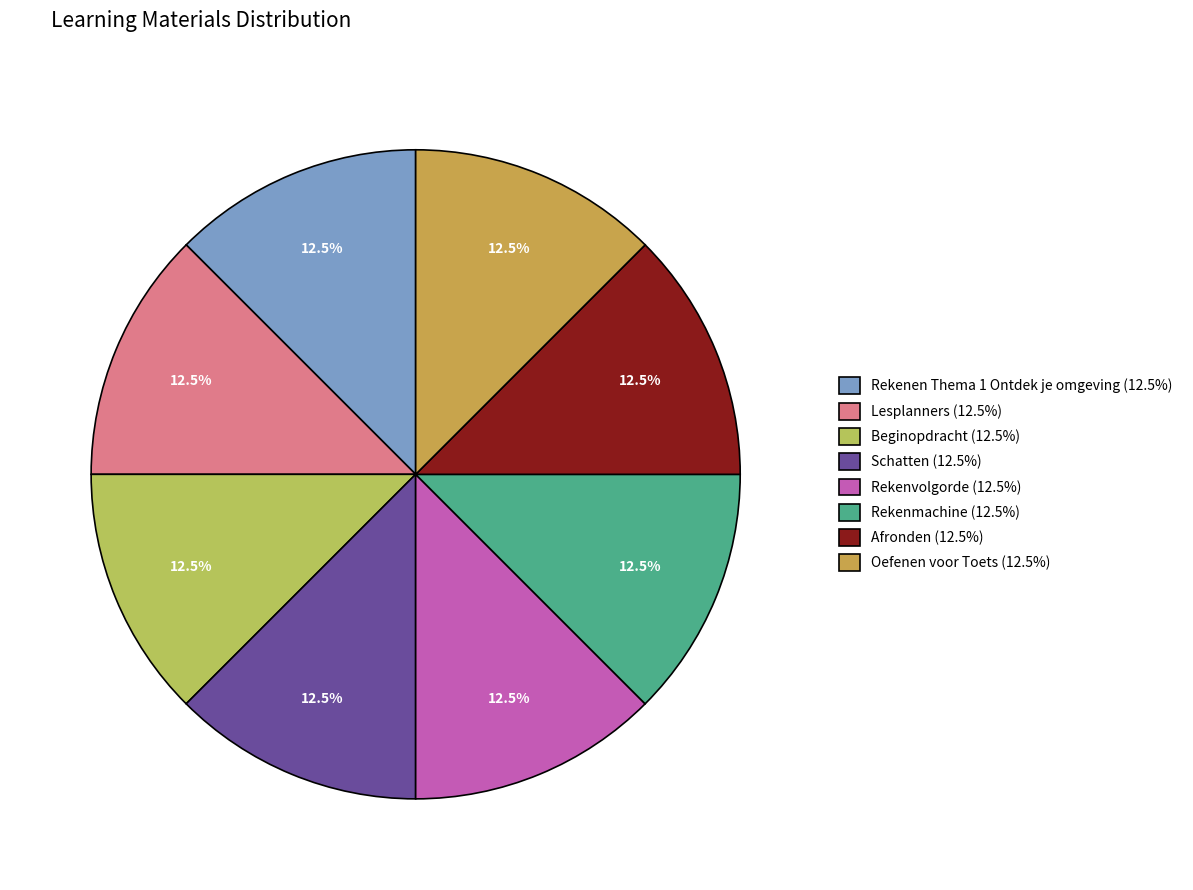

Is there any slice that represents more than half of the pie?

No